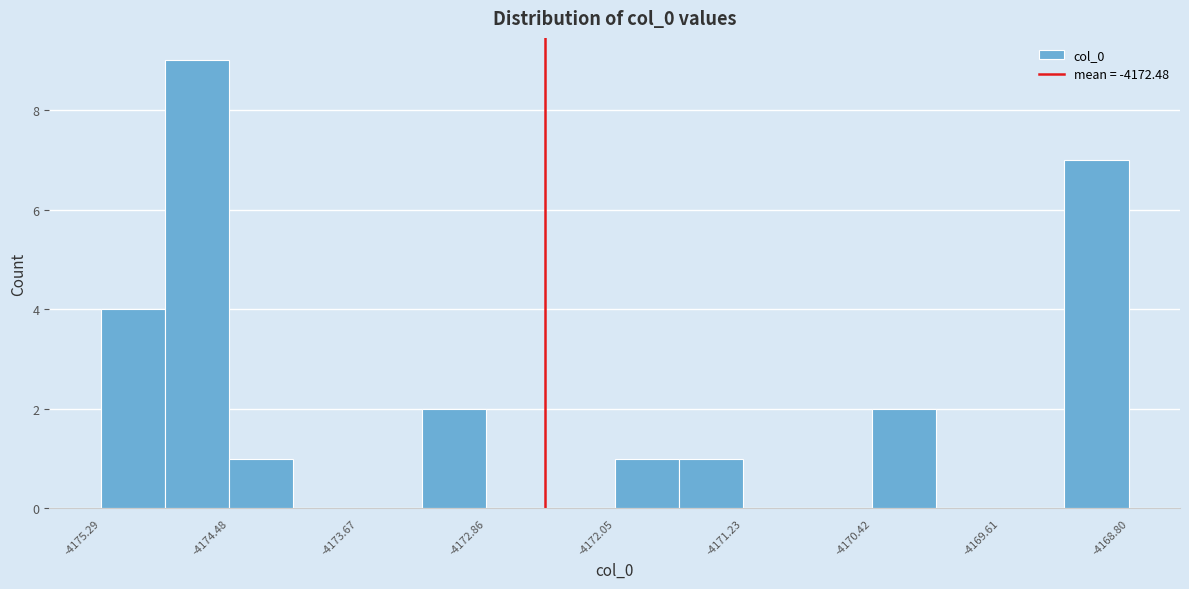

Which range on the x-axis has the tallest bar?

-4174.9 to -4174.5